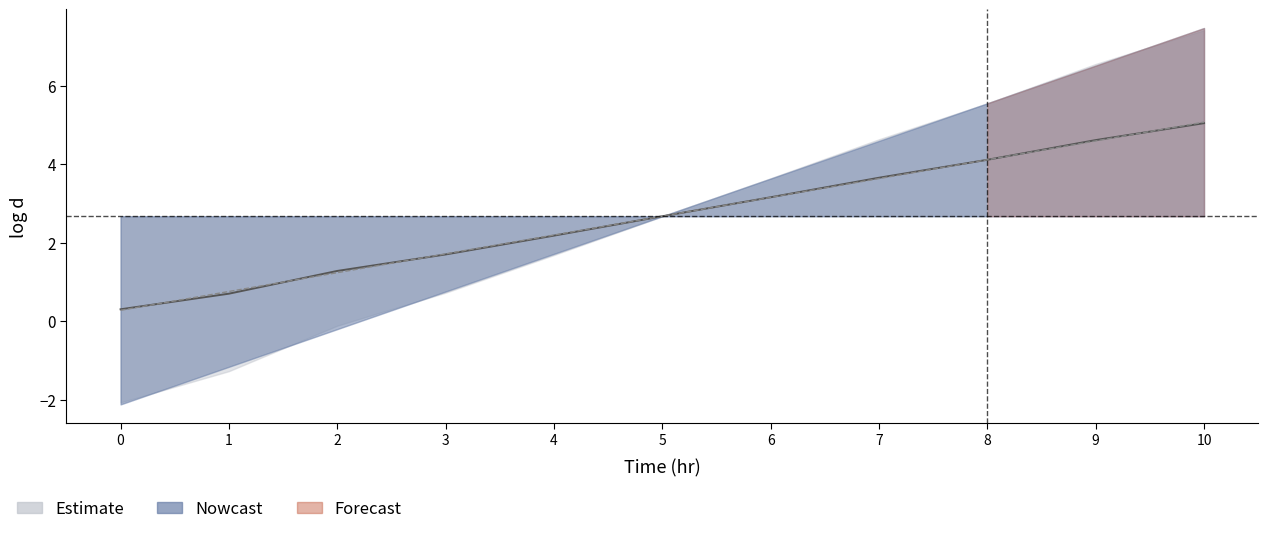

What is the sum of all log dsim values?

29.4